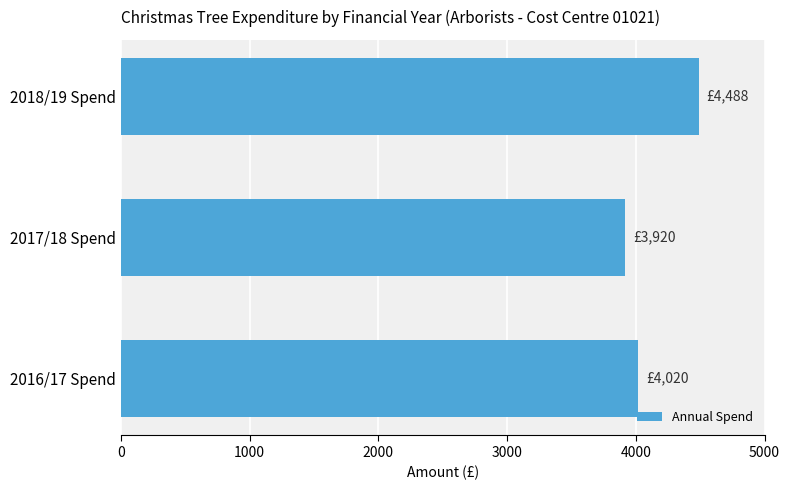

Between 2017/18 Spend and 2018/19 Spend, which is larger?

2018/19 Spend